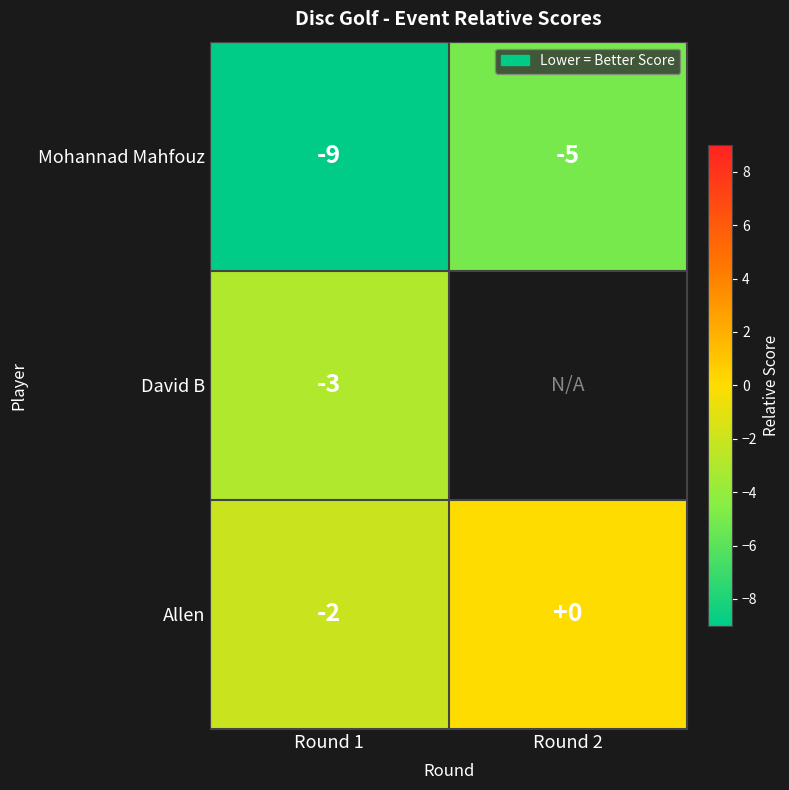

What is the sum of the Mohannad Mahfouz values at Round 2 and Round 1?

-14